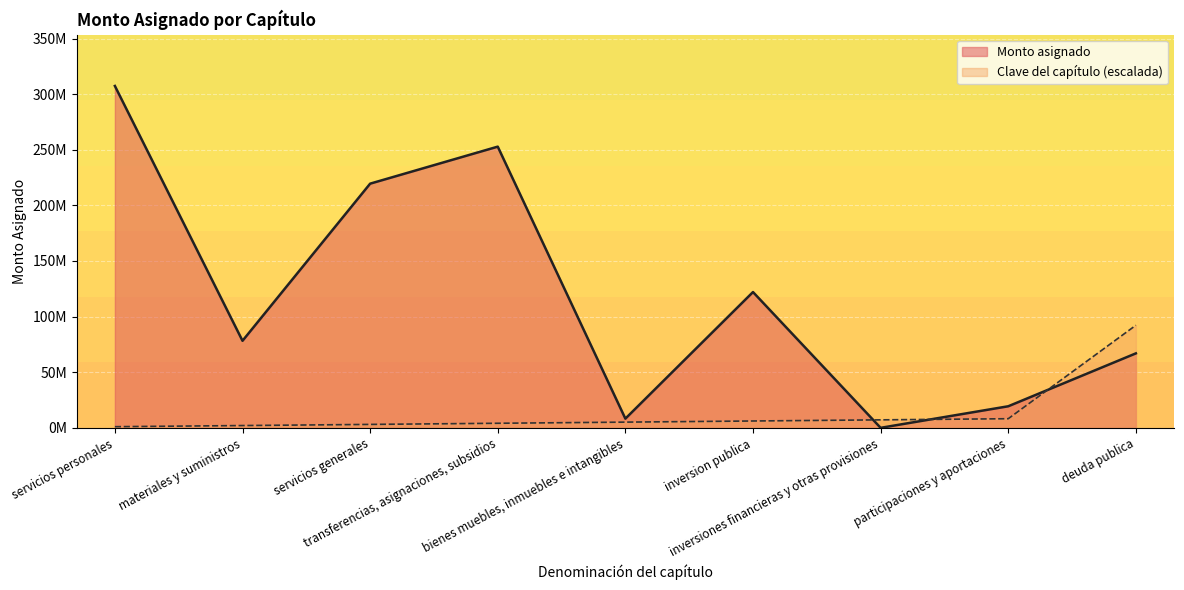

True or false: Clave del capítulo has a value of 92207545.5 at deuda publica.

True